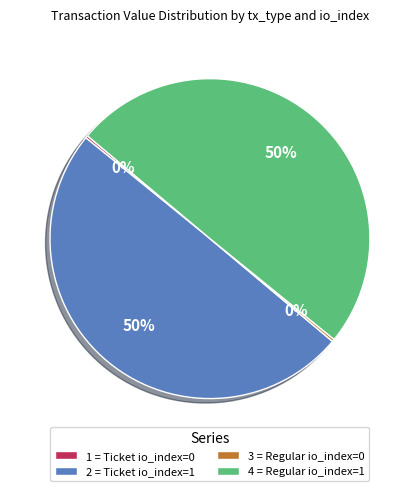

To the nearest percent, what portion does 2 = Ticket io_index=1 represent?

50%